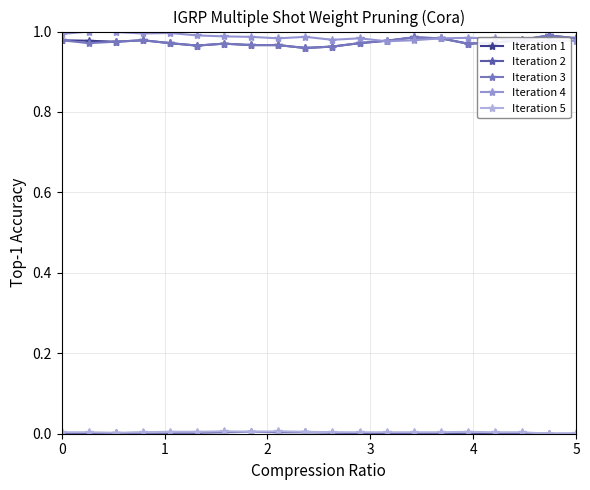

How many lines are shown in the chart?

5